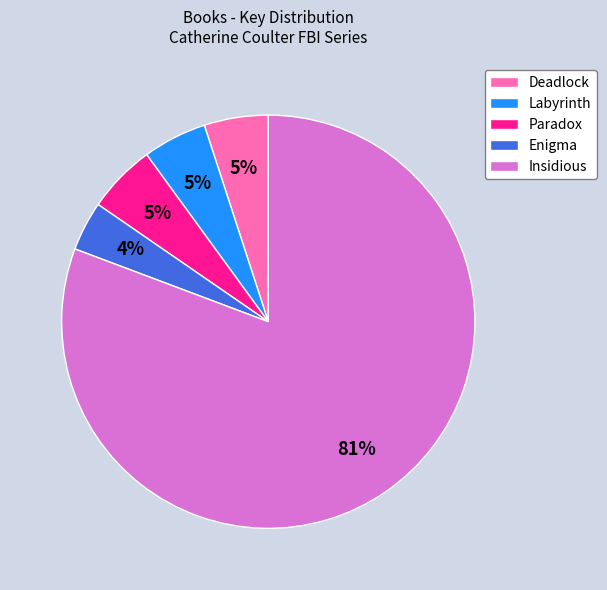

How many segments does this pie chart have?

5